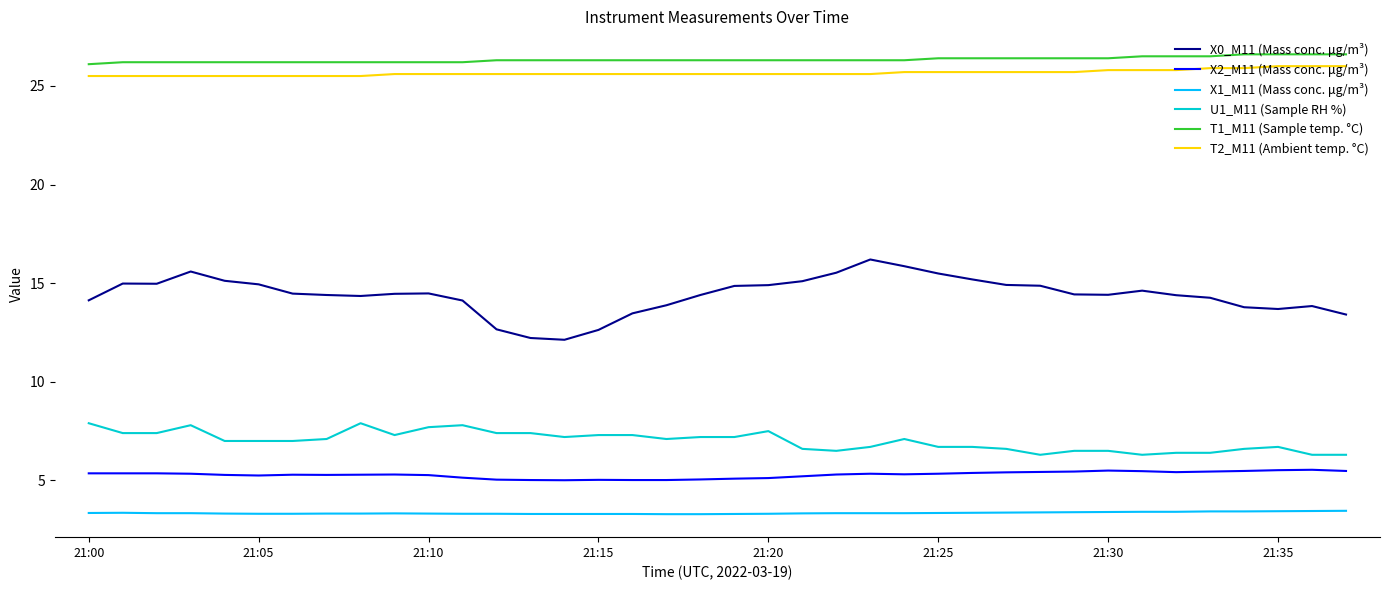

What is the highest value of the U1_M11 (Sample RH %) series?

7.9